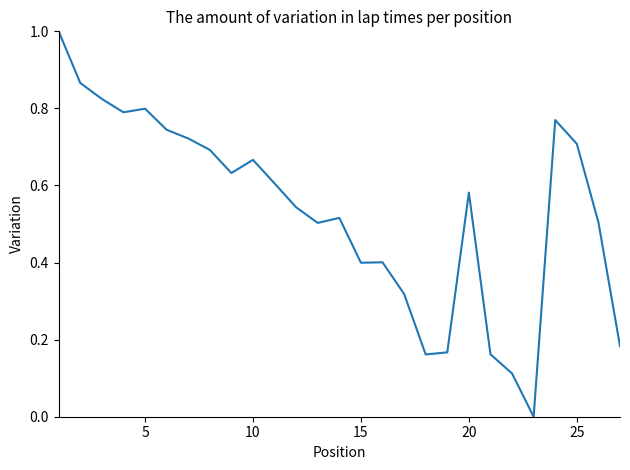

What is the difference between the maximum and minimum values?

1.0